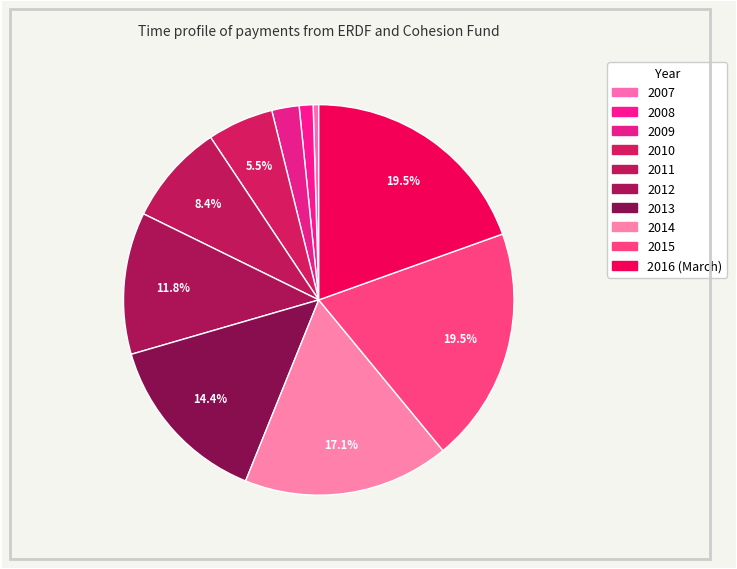

What portion of the pie excludes 2007?

99.5%